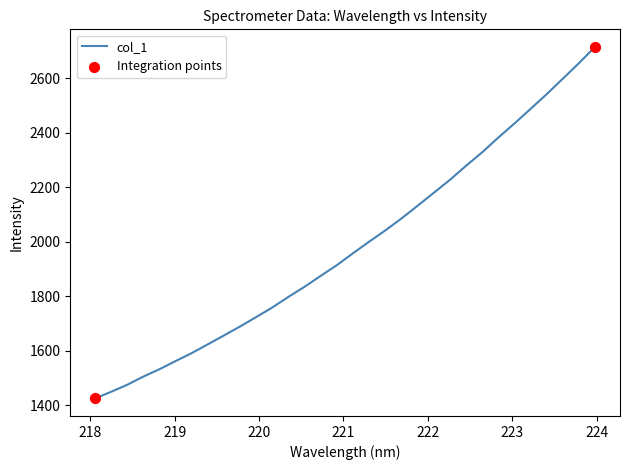

What is the difference between the maximum and minimum values?

1289.1